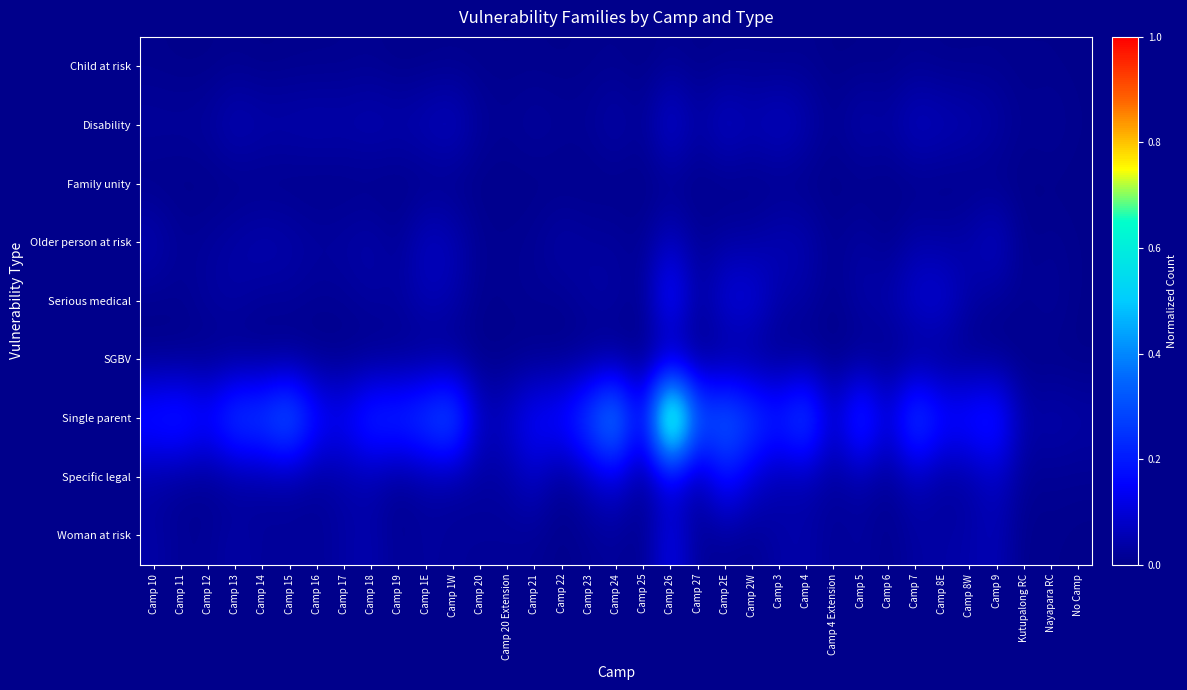

At which category is the sum across all series the highest?

Camp 26